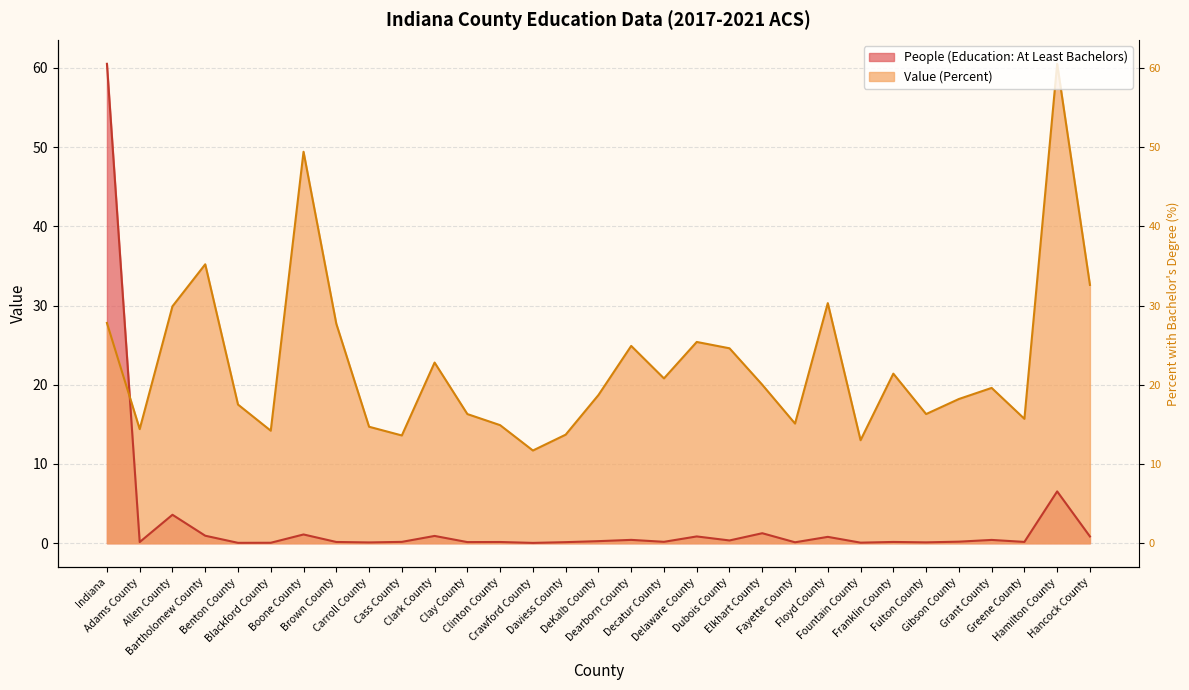

How many data points in Value (Percent) are above 19?

16